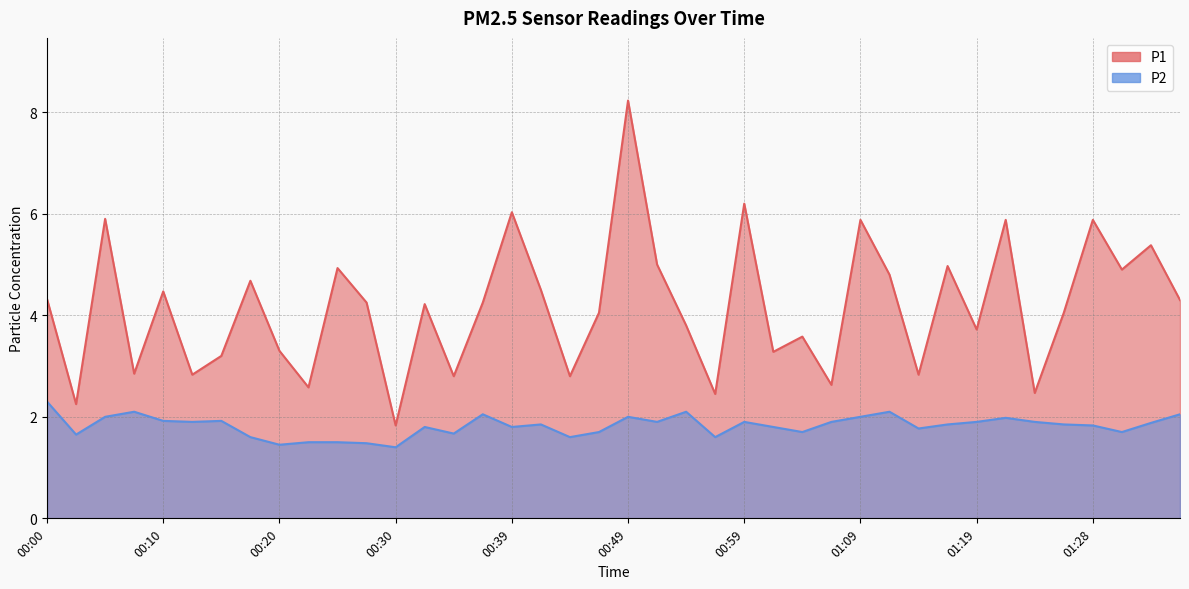

Where is the first local maximum for P1?

00:05